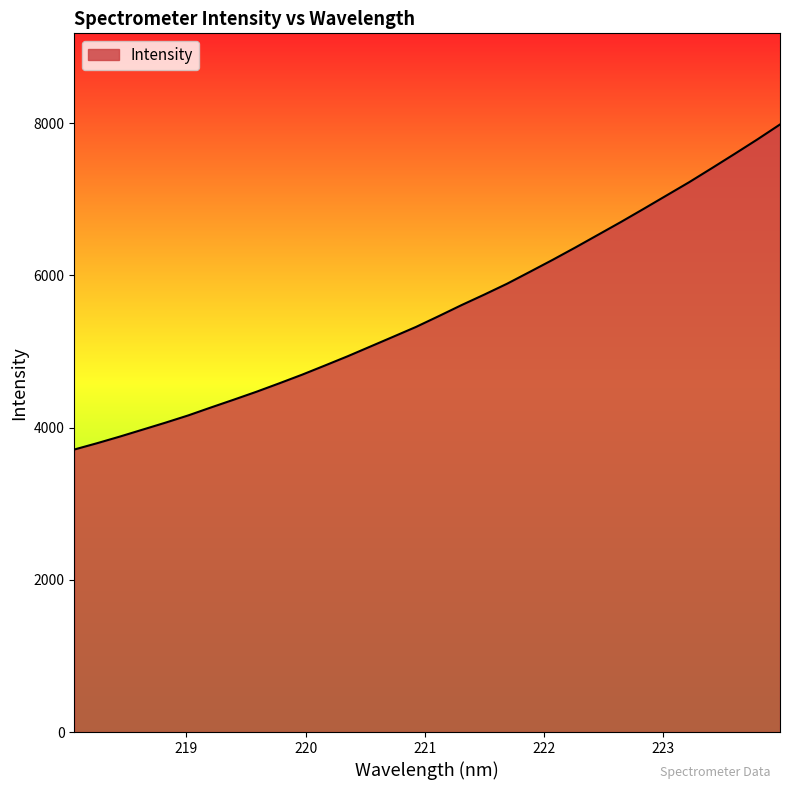

Count the number of values greater than 5465.

16